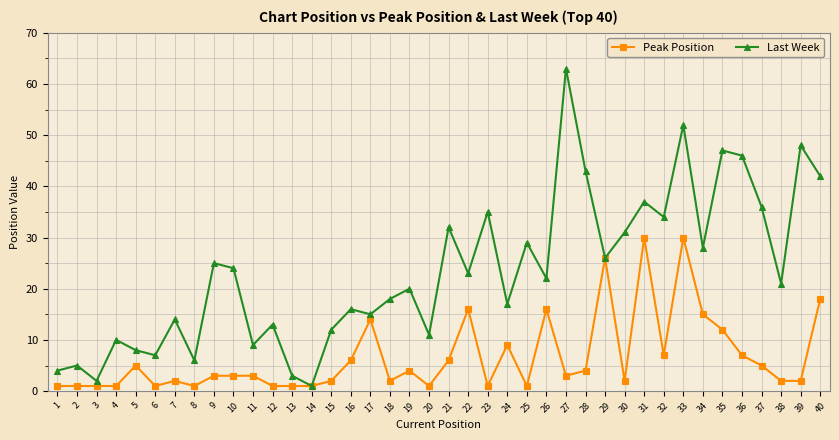

Rank the series at 33 from lowest to highest value.

Peak Position, Last Week